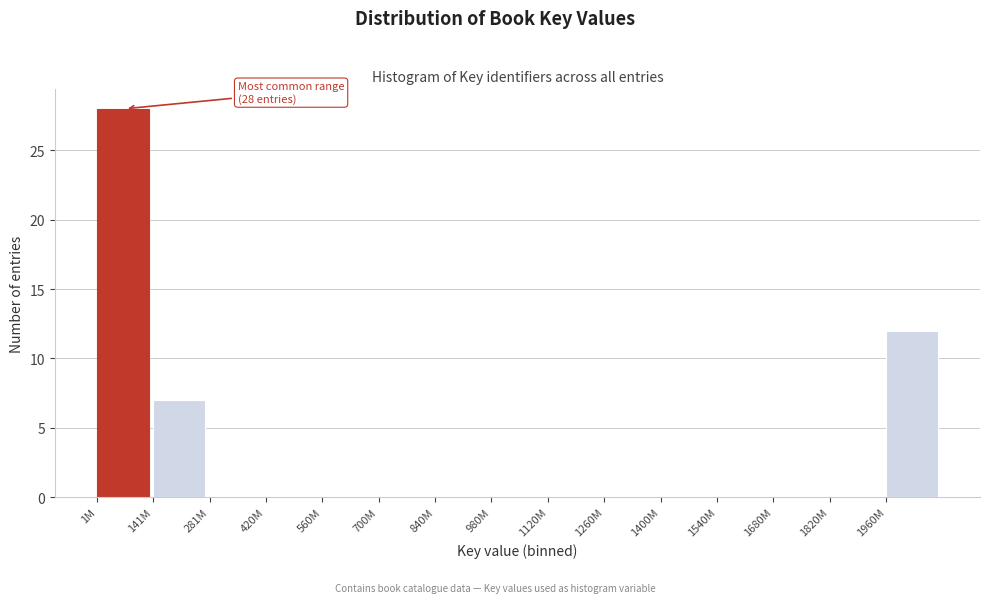

Reading left to right, extract all data points from this chart.

1M=28	141M=7	281M=0	420M=0	560M=0	700M=0	840M=0	980M=0	1120M=0	1260M=0	1400M=0	1540M=0	1680M=0	1820M=0	1960M=12